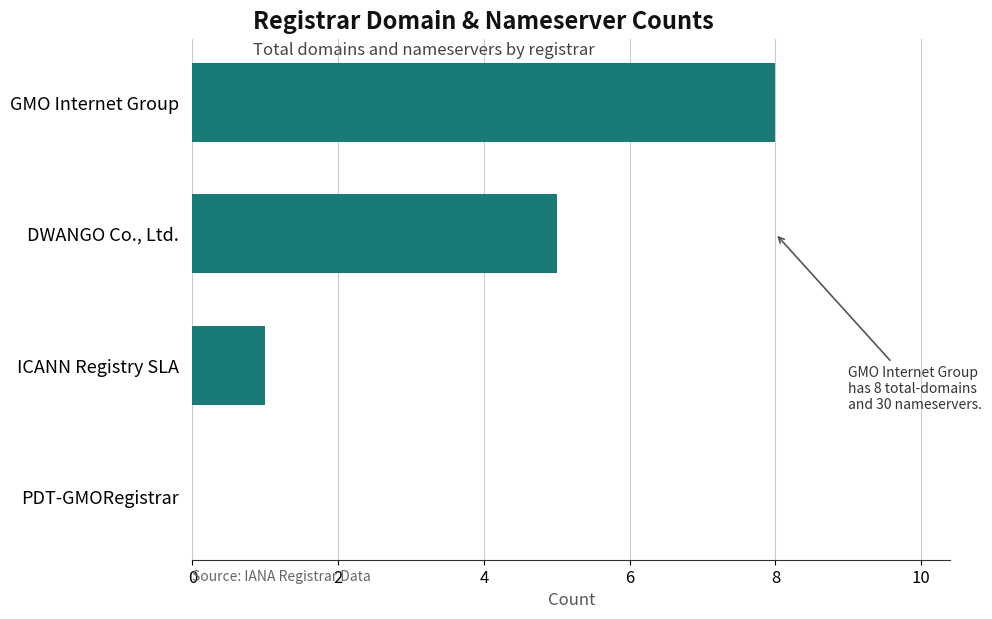

Is it true that the value at GMO Internet Group is 2?

False